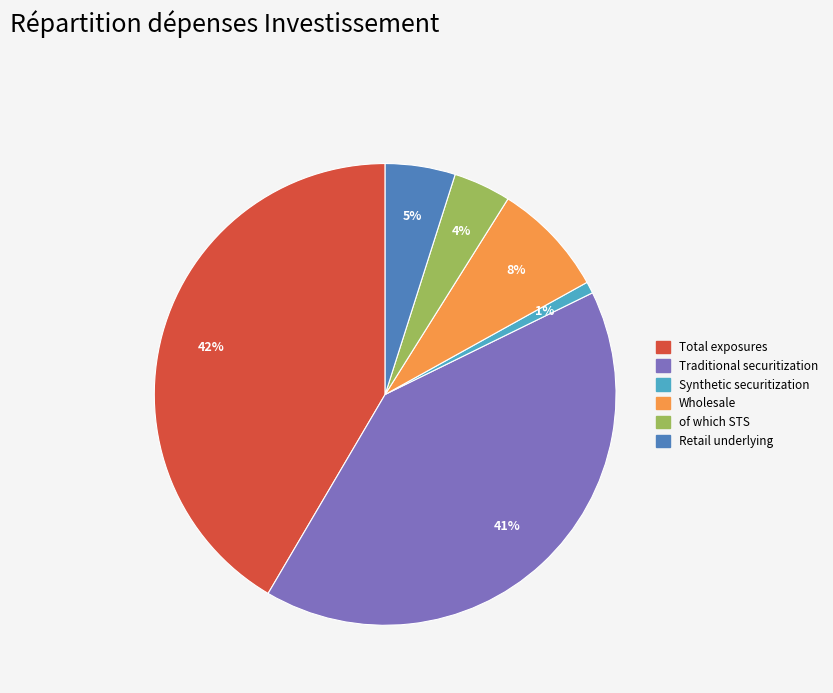

The Traditional securitization slice represents 54% of the pie. True or false?

False